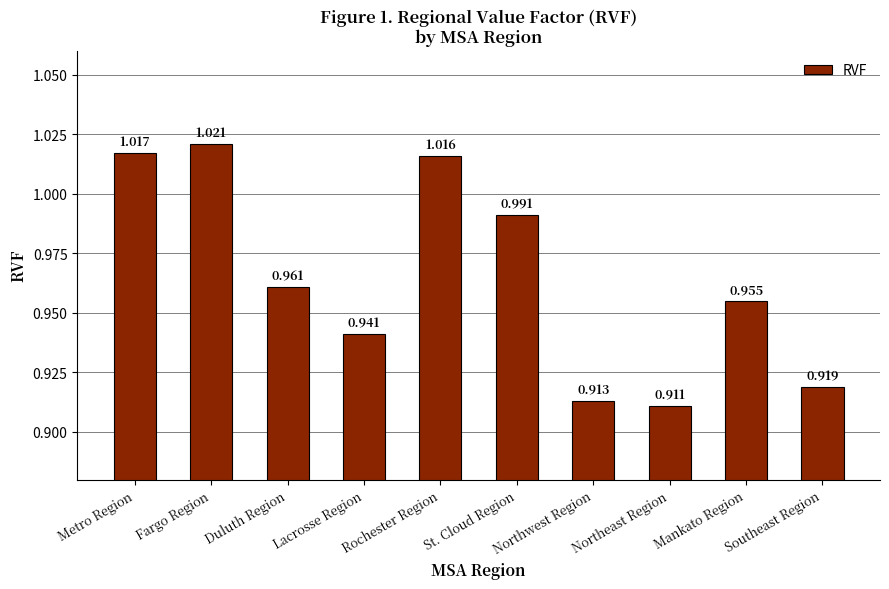

Where is the data nearest to the value 0?

Northeast Region